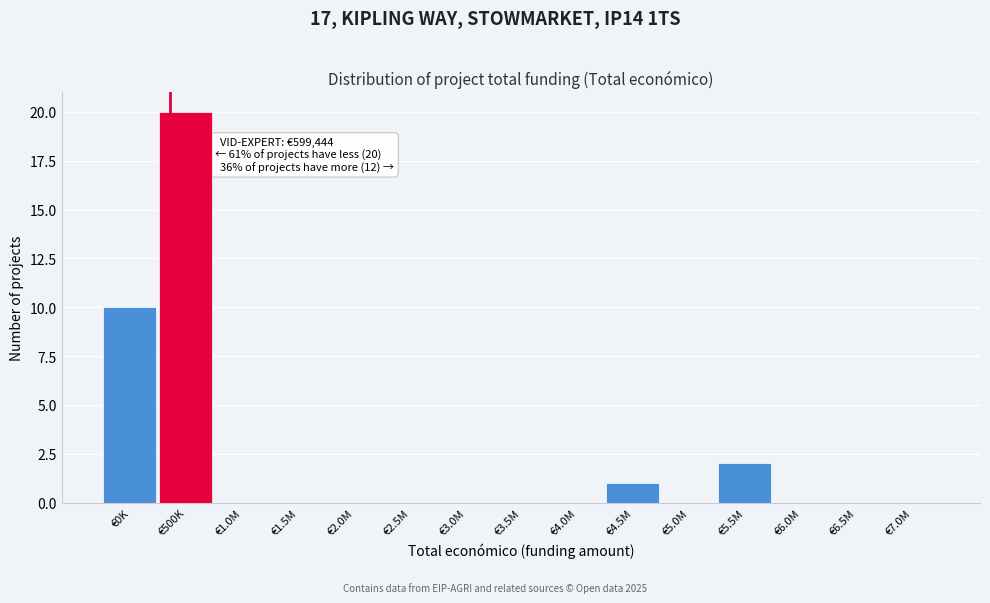

Reading left to right, extract all data points from this chart.

€0K=10	€500K=20	€1.0M=0	€1.5M=0	€2.0M=0	€2.5M=0	€3.0M=0	€3.5M=0	€4.0M=0	€4.5M=1	€5.0M=0	€5.5M=2	€6.0M=0	€6.5M=0	€7.0M=0